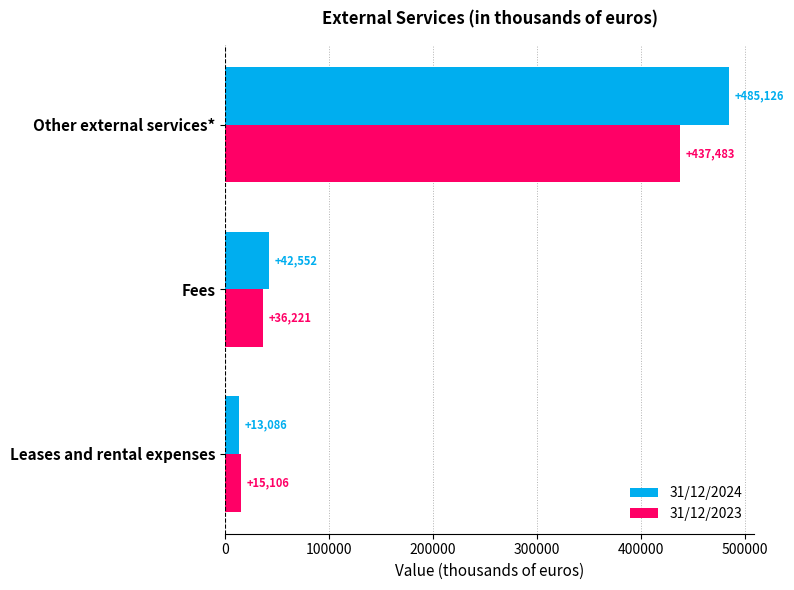

True or false: 31/12/2024 has a value of 42552 at Fees.

True